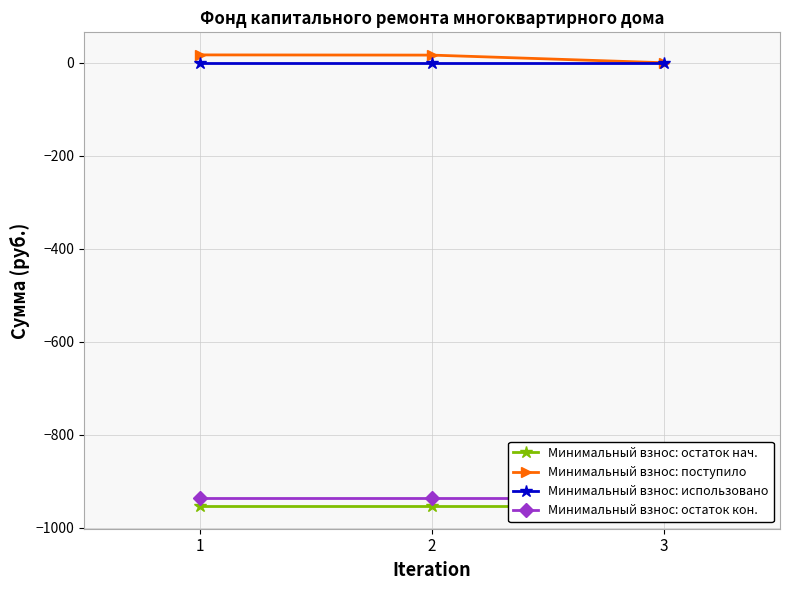

What is the total value across all series at 2?

-1873.8